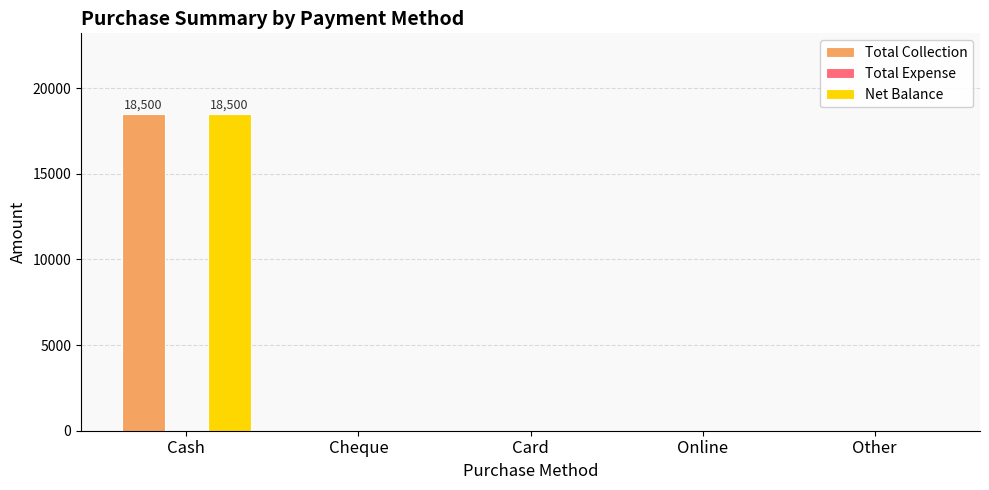

At which category is the sum across all series the highest?

Cash